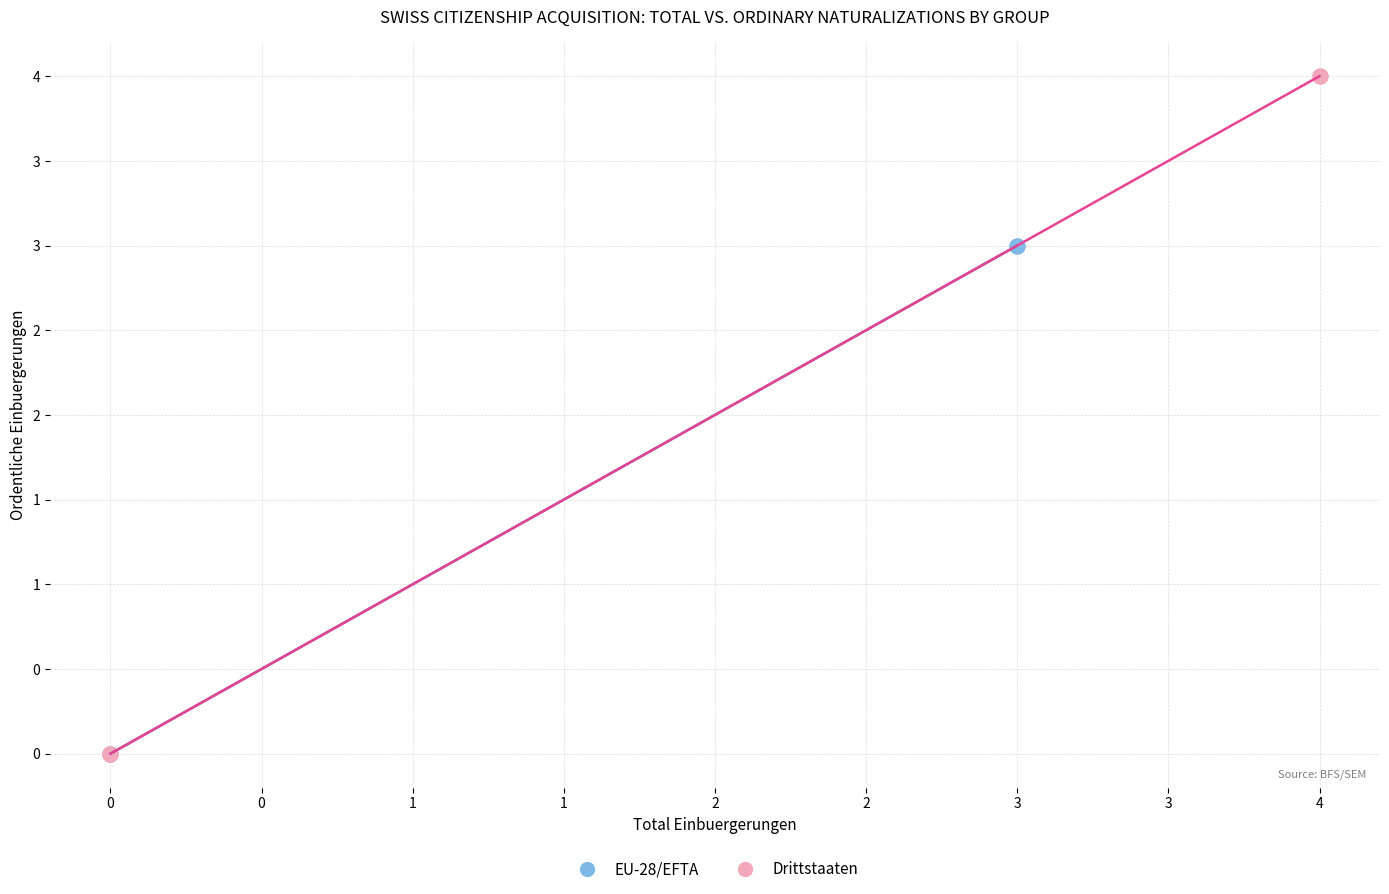

What are all the series names shown in the legend?

EU-28/EFTA, Drittstaaten